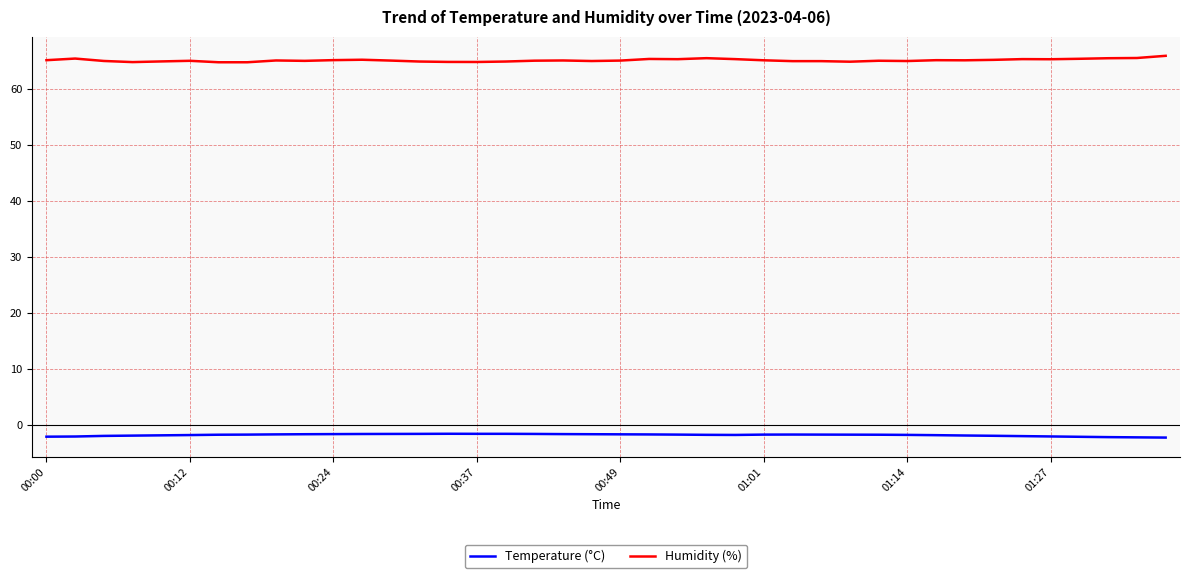

True or false: Humidity (%) and Temperature (°C) cross at least once.

False